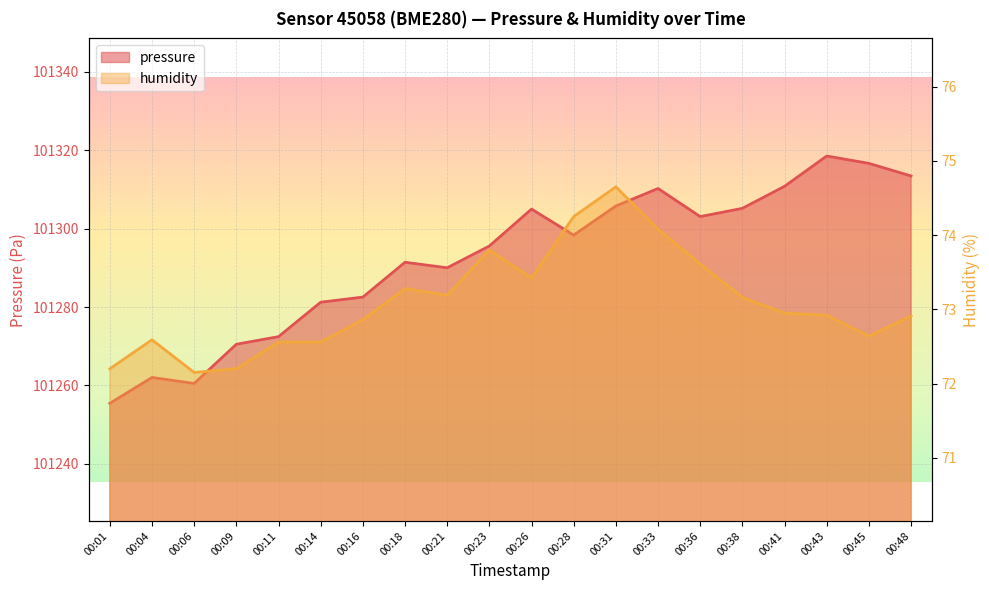

Count the number of categories in the chart.

20